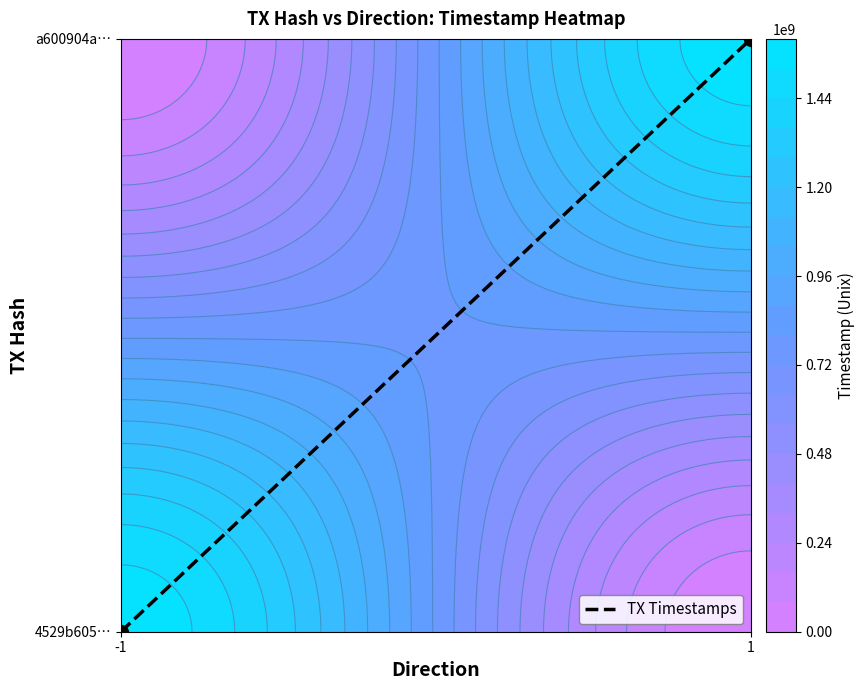

At which category does the chart reach its peak across all series?

1